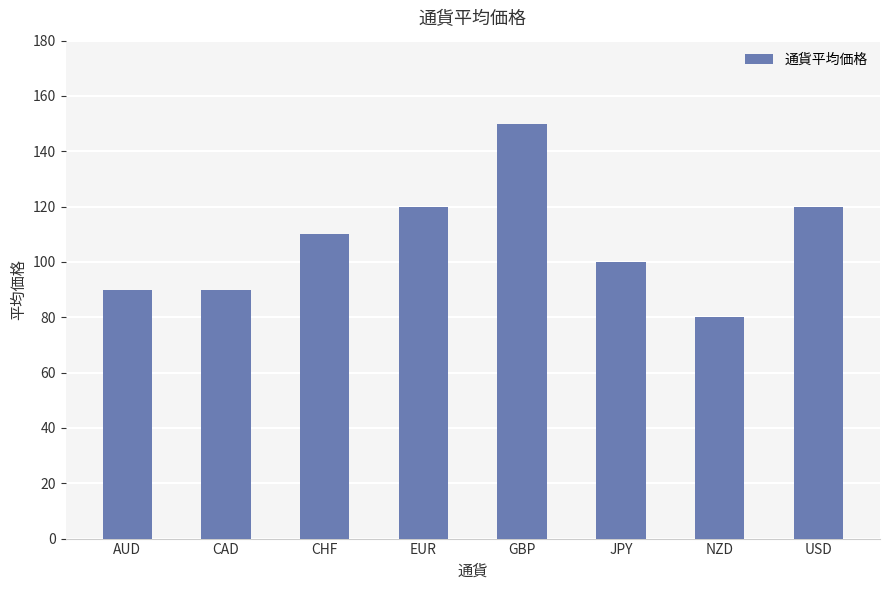

What is the approximate value at JPY?

100